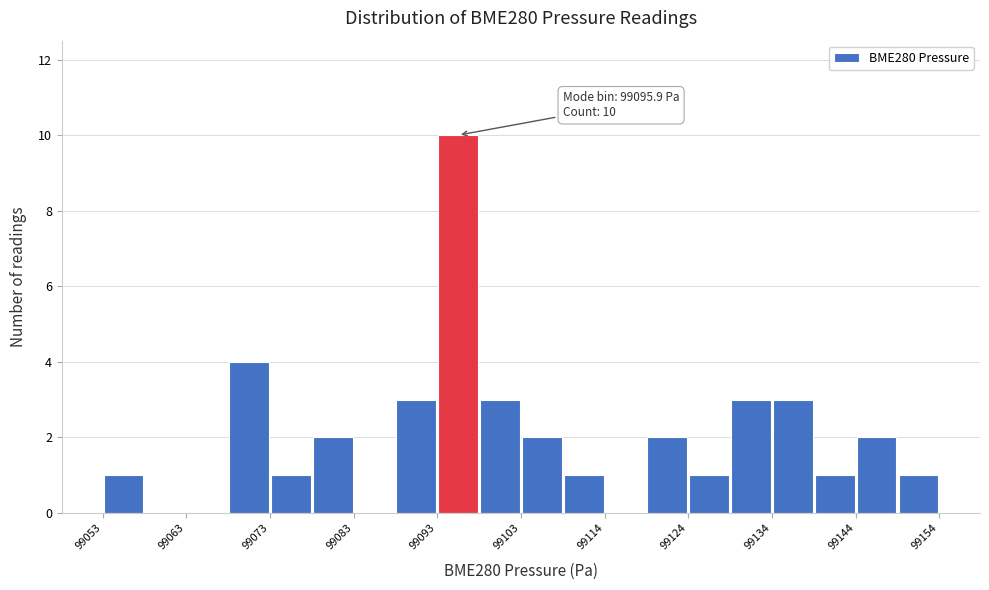

Around what value on the x-axis is the tallest bar? Give the approximate position of its centre, as read against the axis.

99096